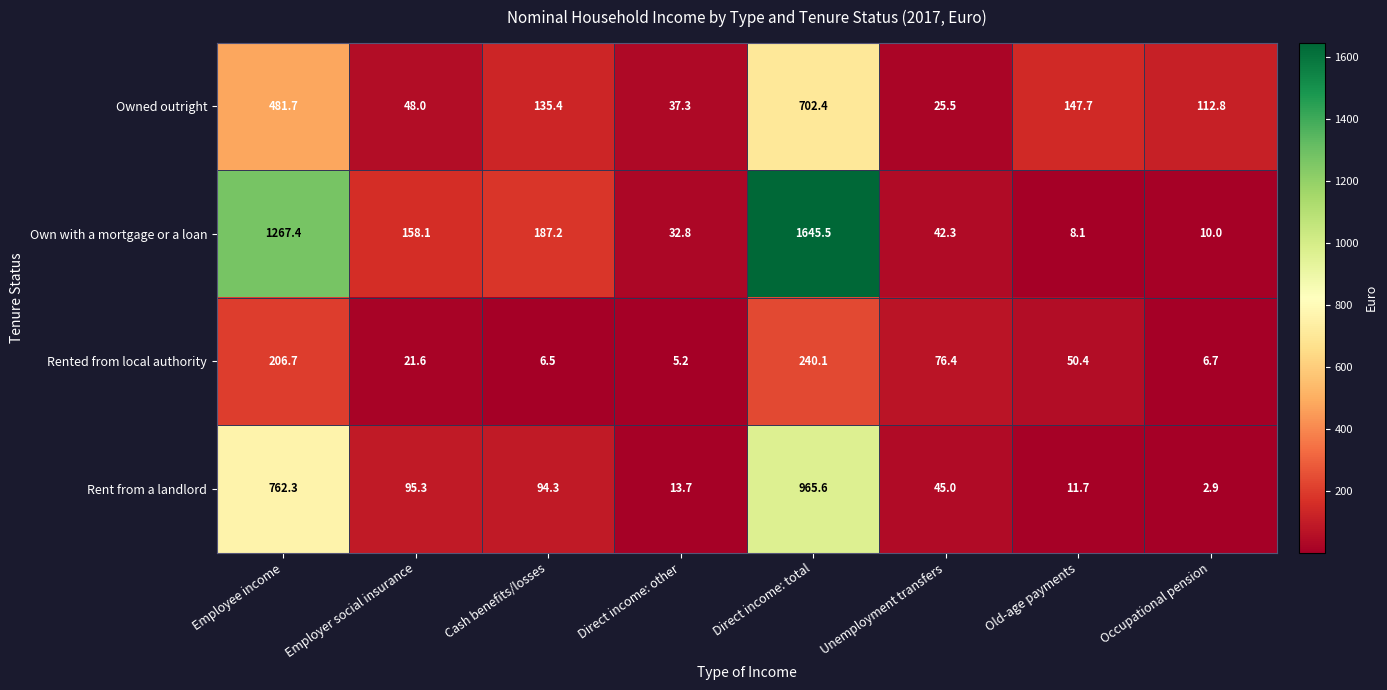

What is the spread (max minus min) of values at Old-age payments?

139.6